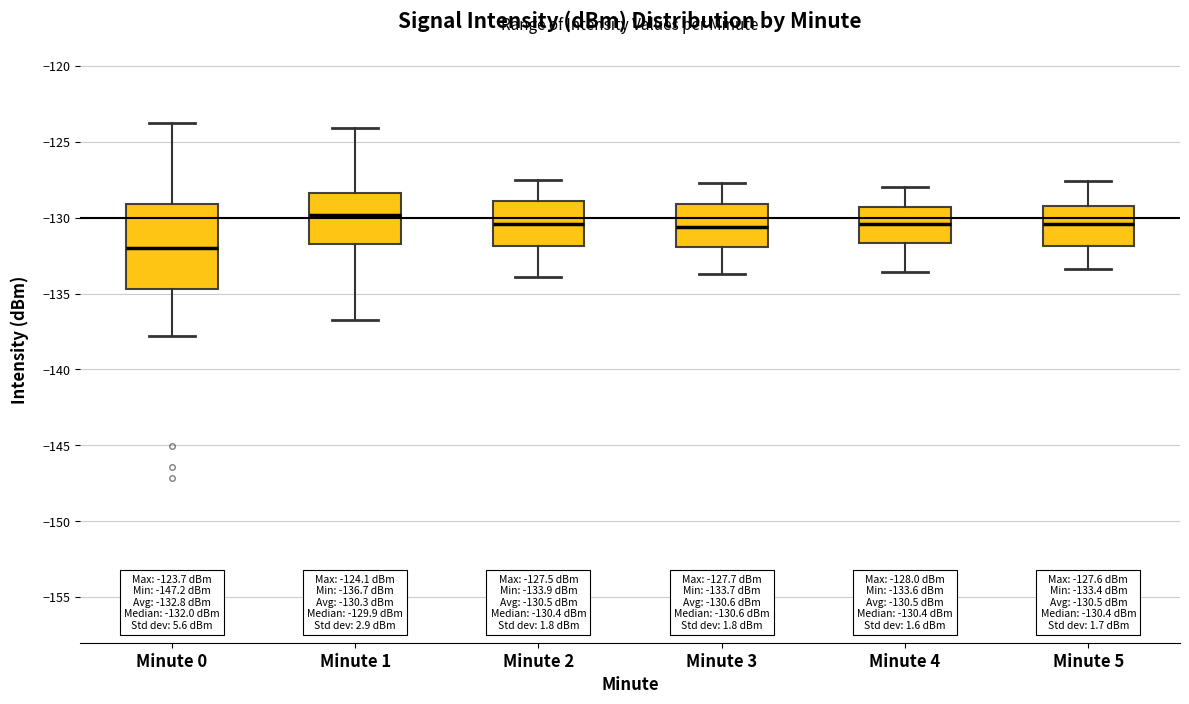

Which box is the tallest, from its lower edge to its upper edge?

Minute 0